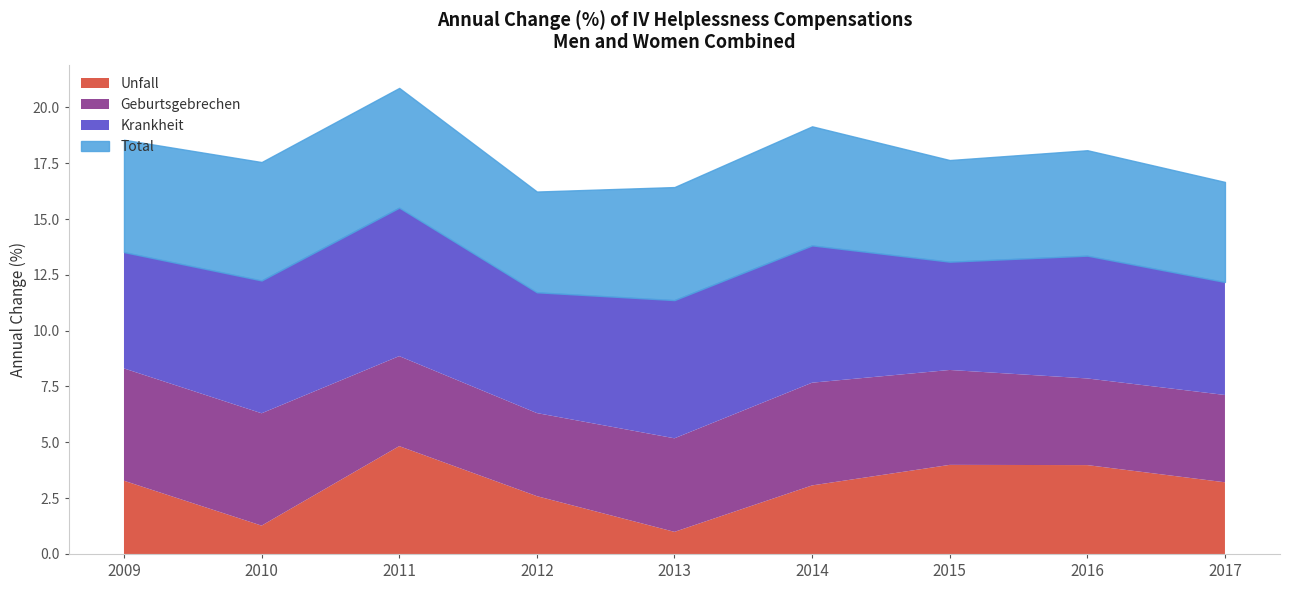

What is the lowest value of the Unfall series?

1.0